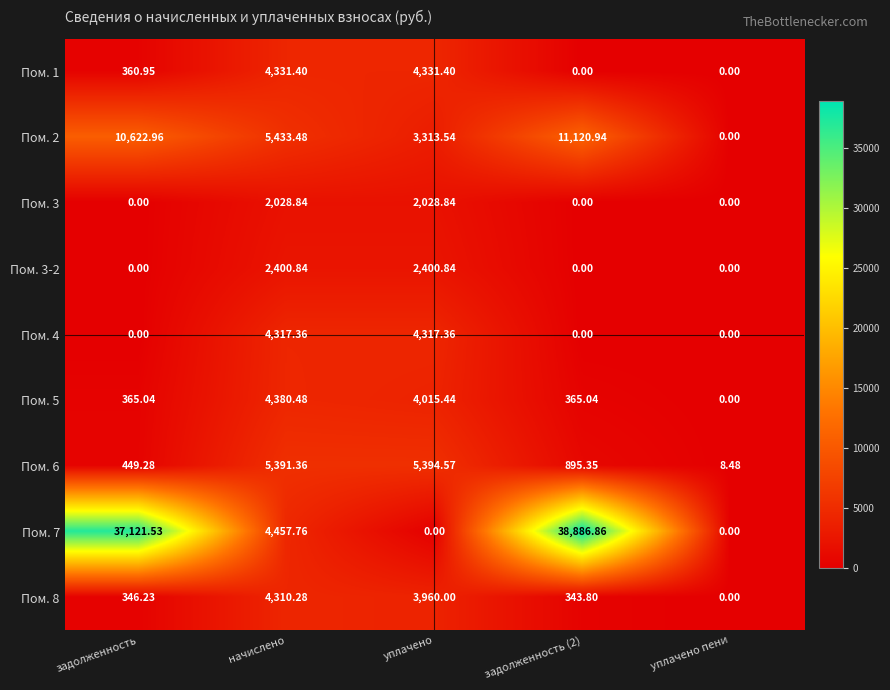

At which label is Пом. 8 closest to 2155?

уплачено